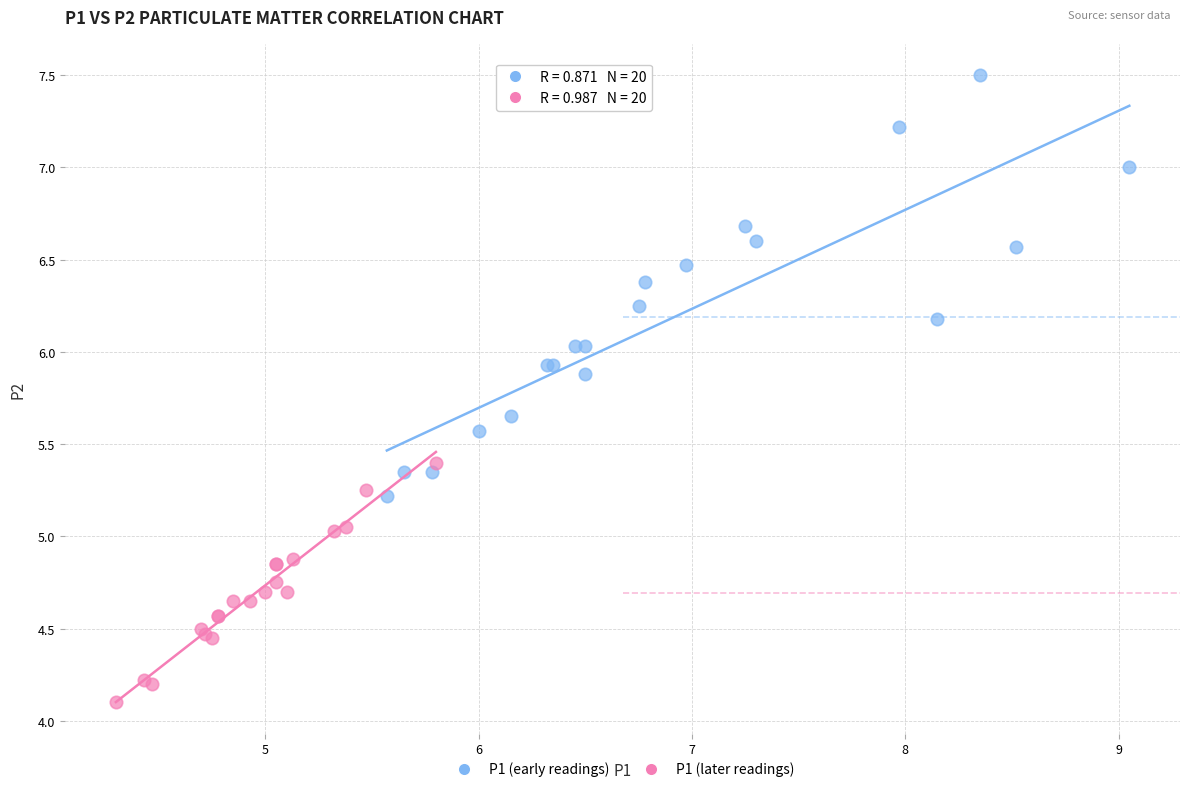

Which series has the widest spread of Y values?

P1 (early readings)